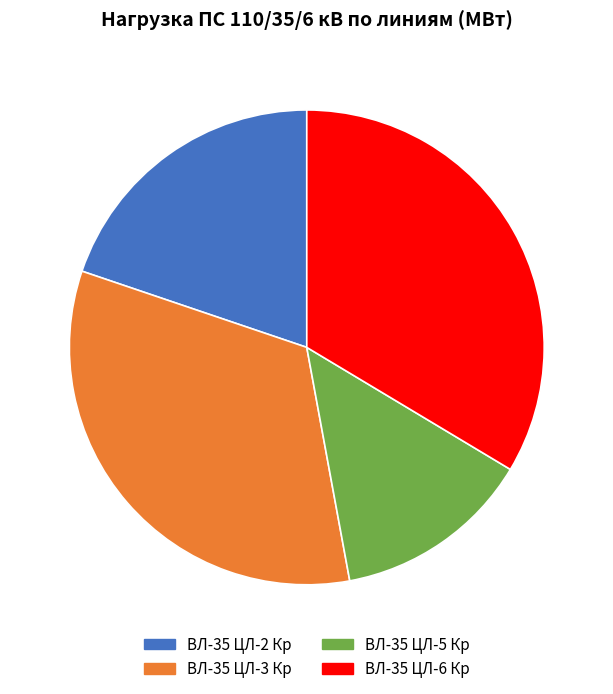

Does any single category account for the majority?

No